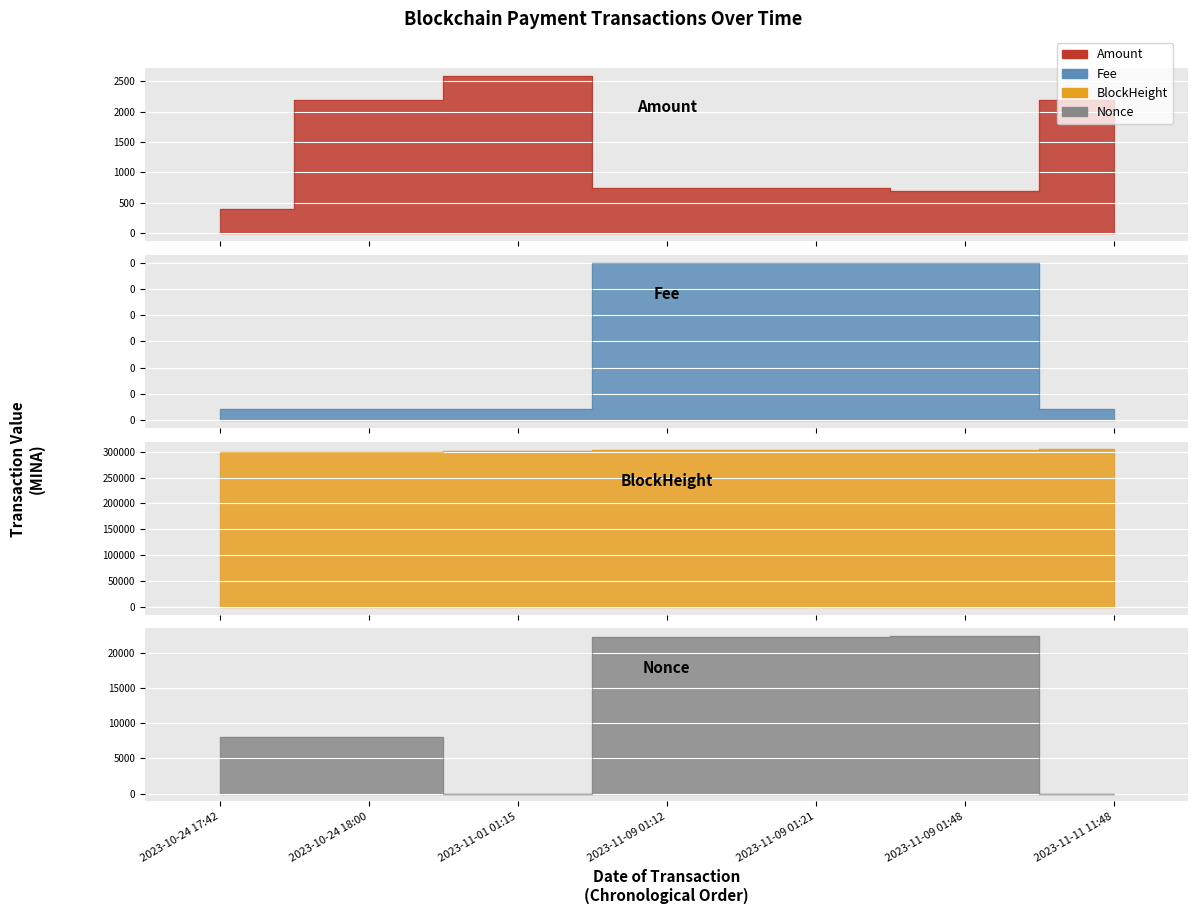

Which series has the largest range (max minus min)?

Nonce